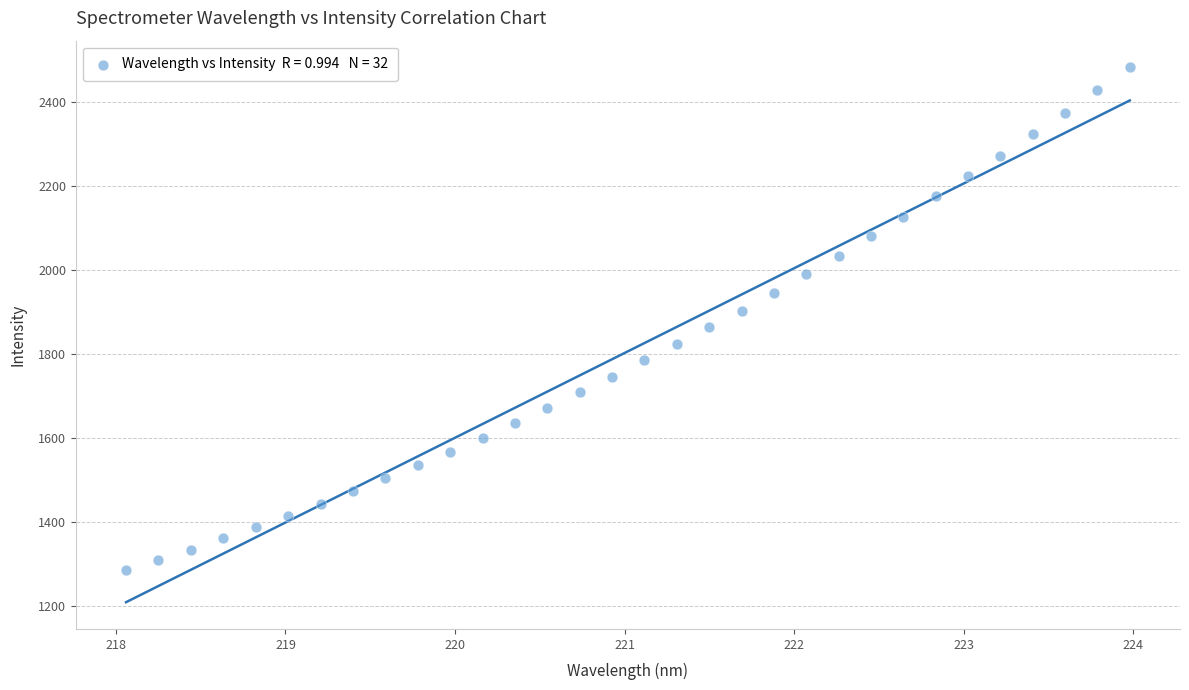

What is the range of X values (max minus min)?

5.9